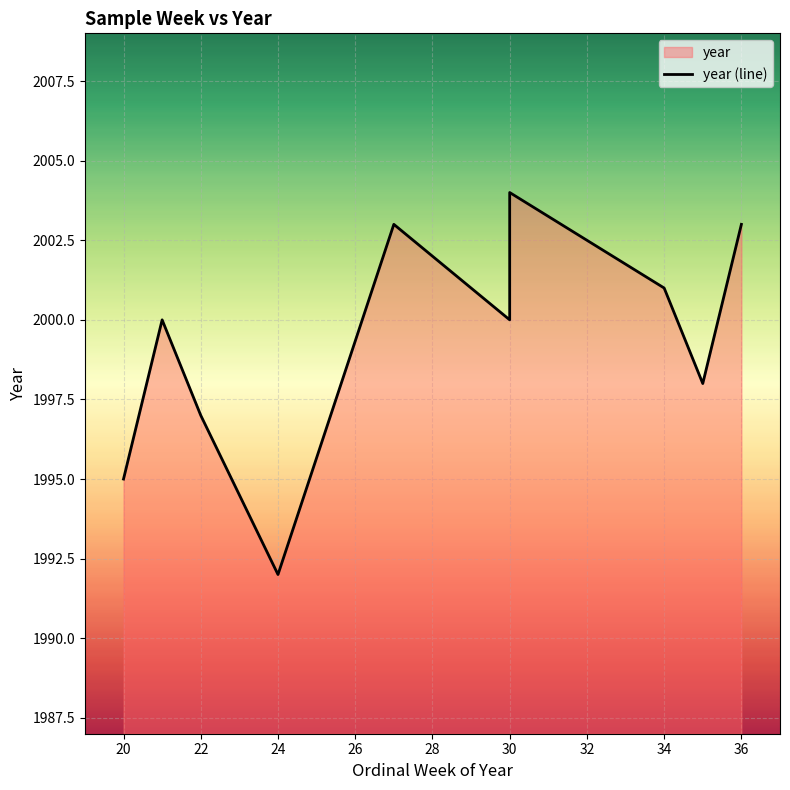

Does the chart display data point markers on the line(s)?

No